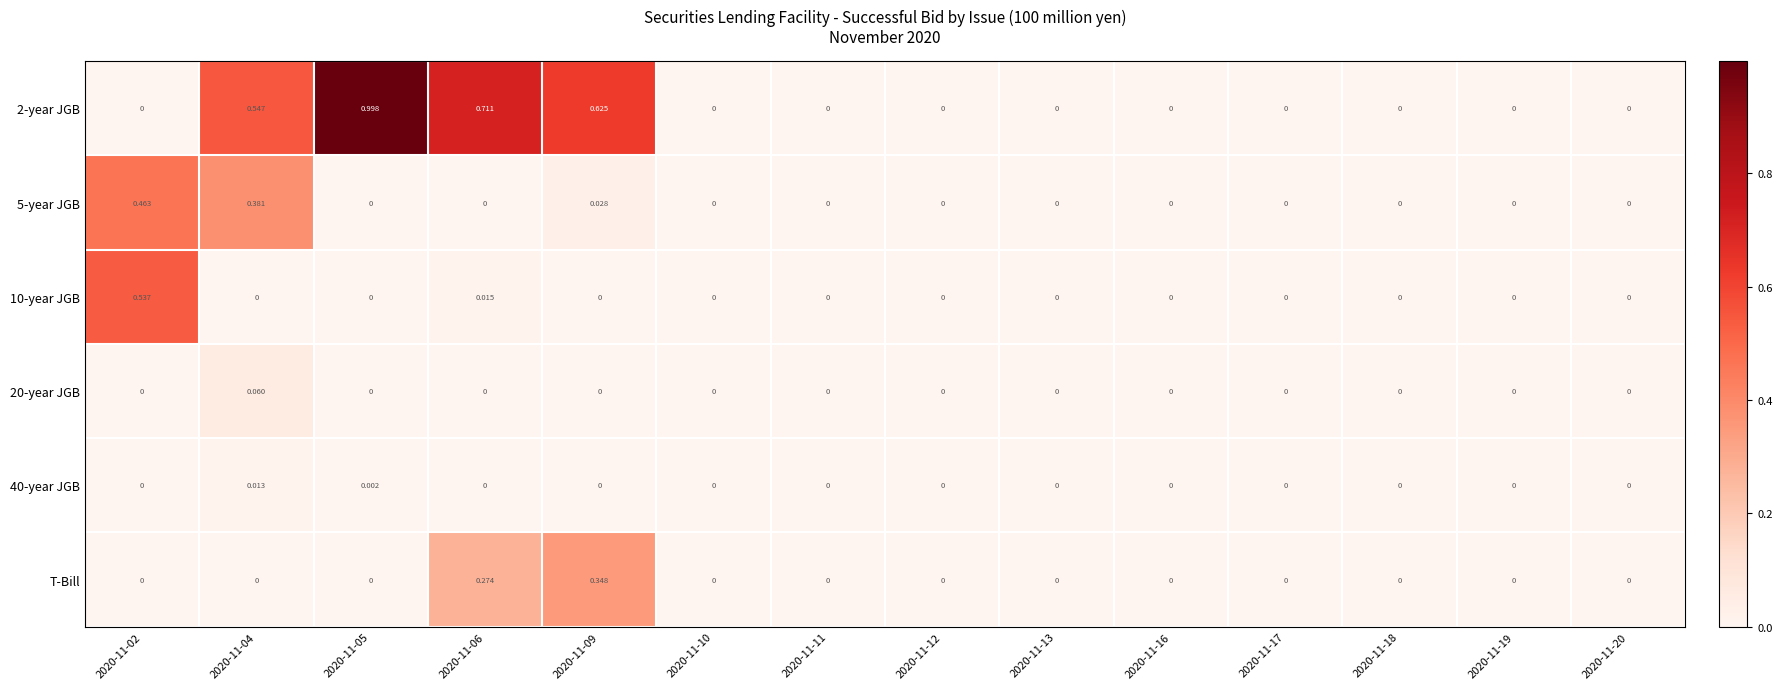

Between 2020-11-09 and 2020-11-16, which is larger?

2020-11-09